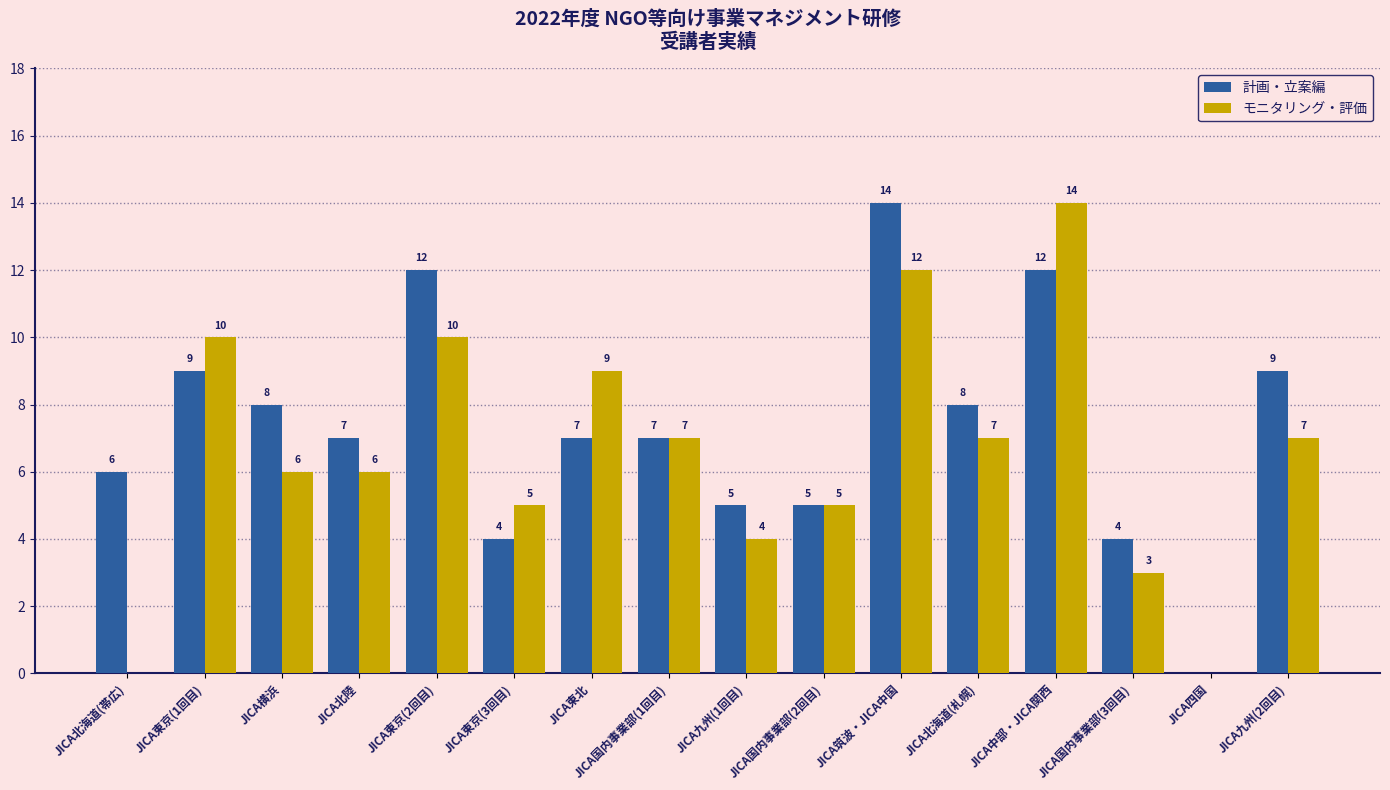

How many groups of bars are there?

16